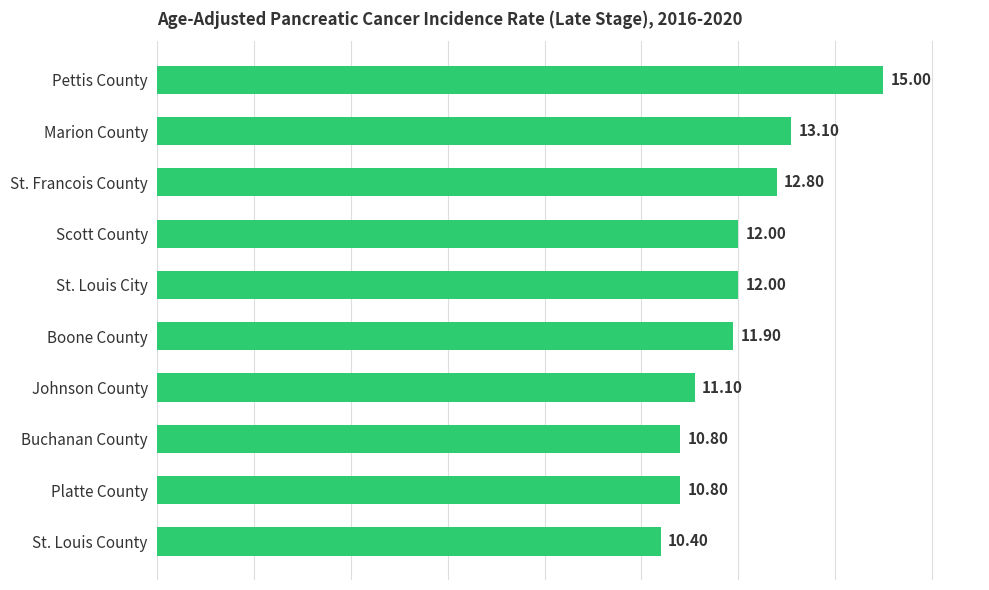

Which label corresponds to the smallest value in the chart?

St. Louis County